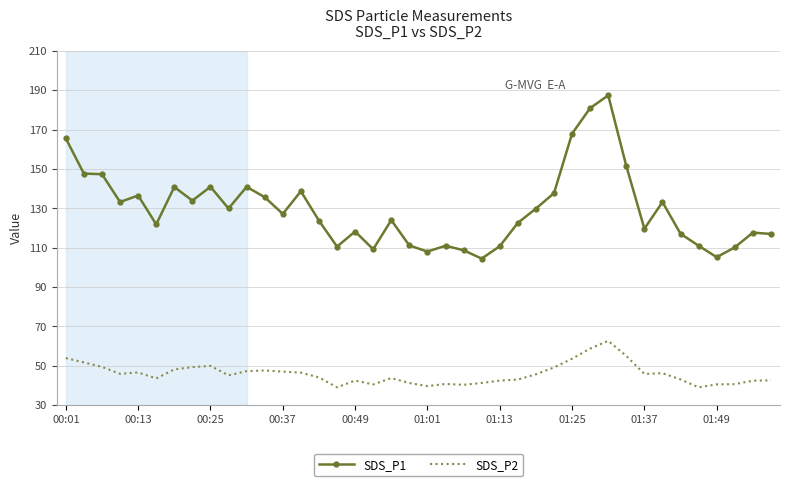

True or false: SDS_P1 and SDS_P2 intersect in this chart.

False